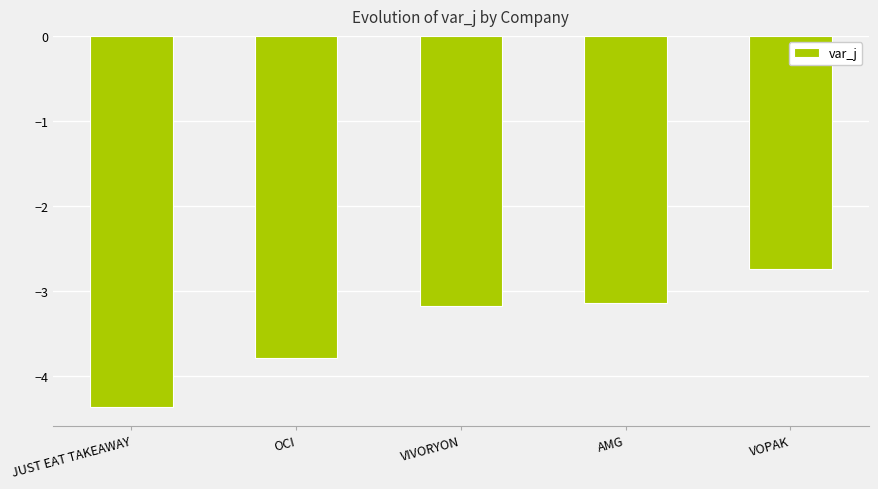

What is the difference between the maximum and minimum values?

1.6